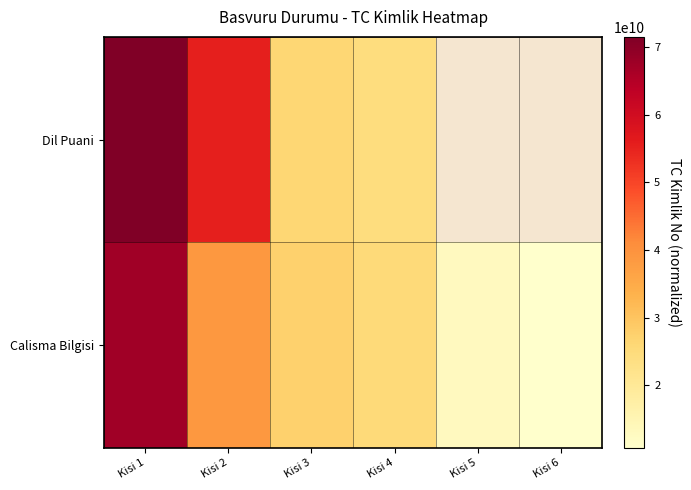

List the series in order of their peak value, lowest first.

Calisma Bilgisi, Dil Puani